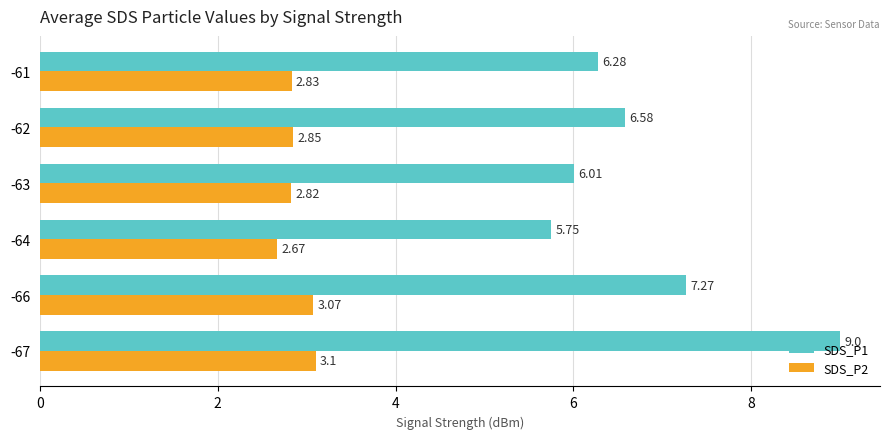

How many data points does each series have?

6